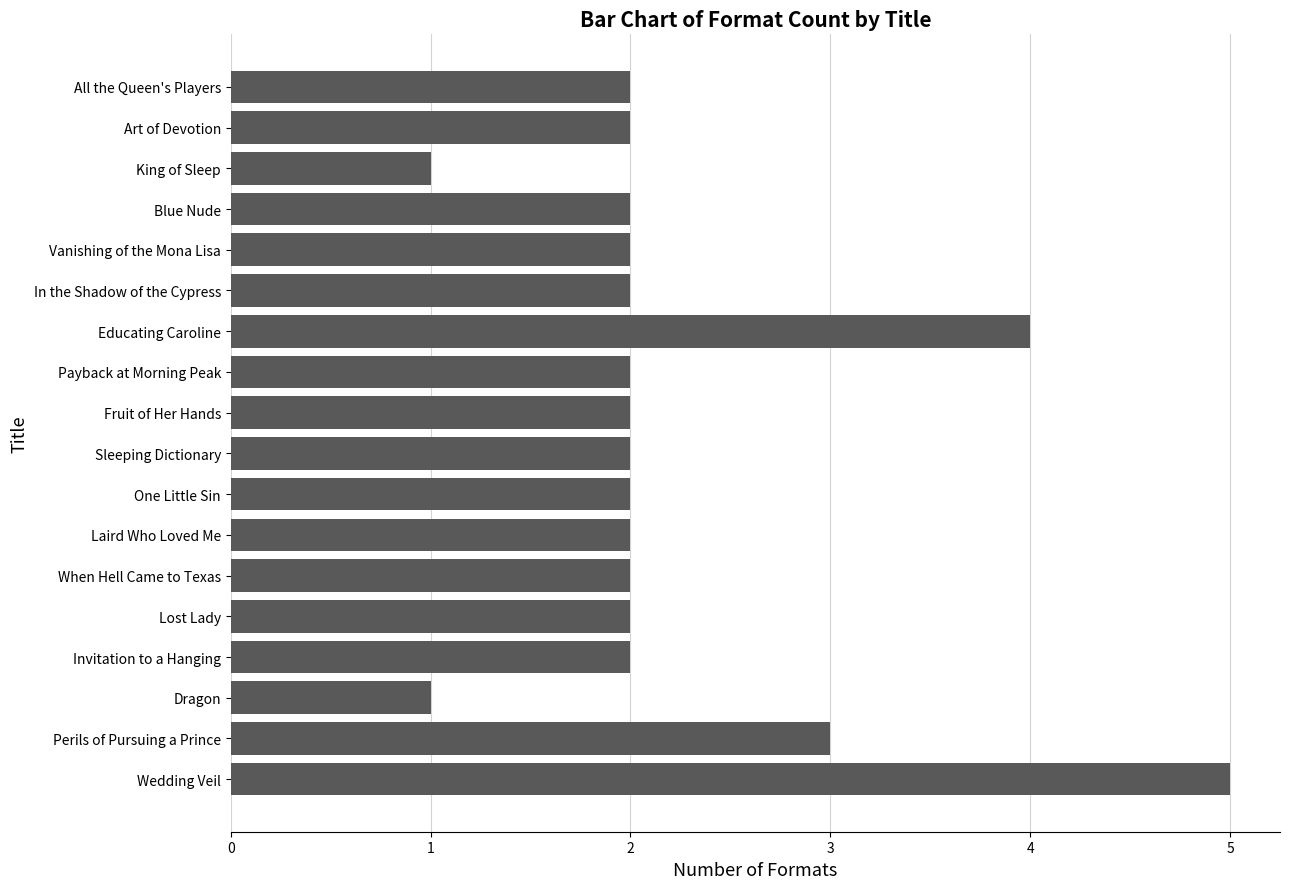

What is the sum of all values?

40